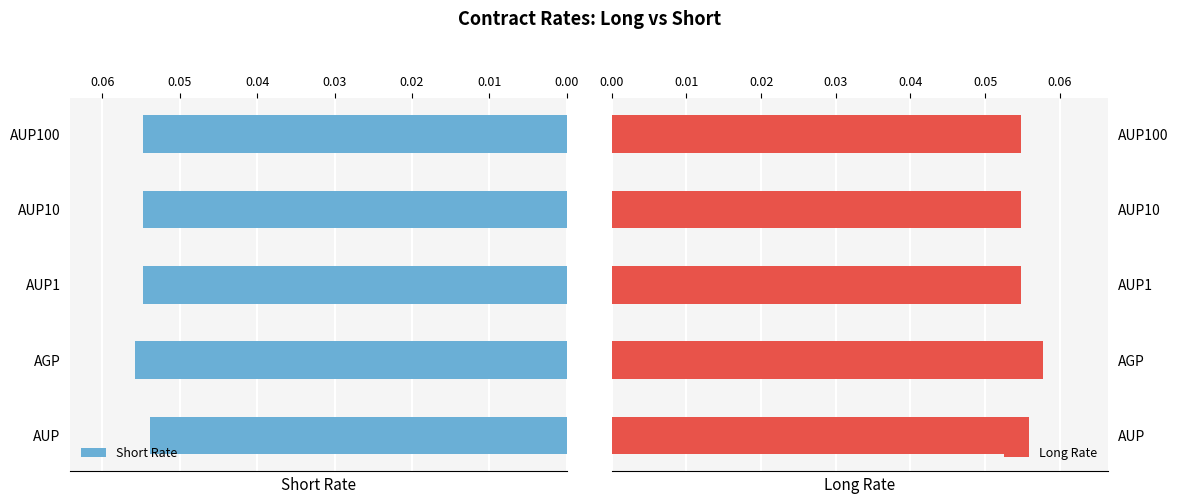

The Short Rate series shows 0.0 at AUP1. True or false?

False